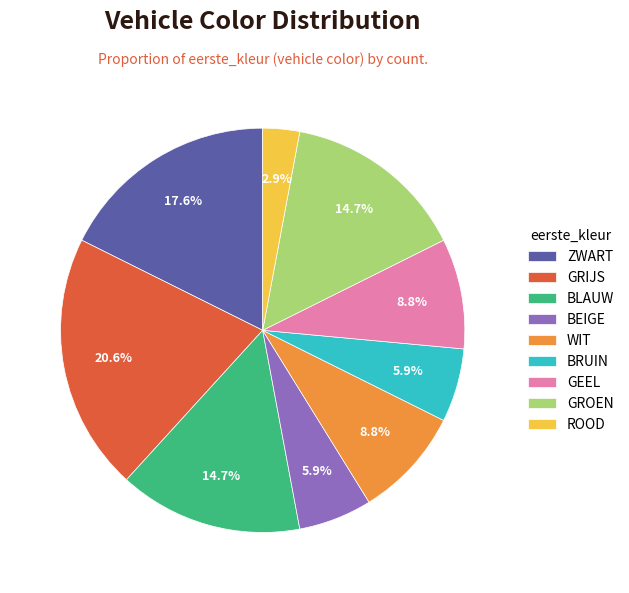

What is the smallest slice in the pie chart?

ROOD